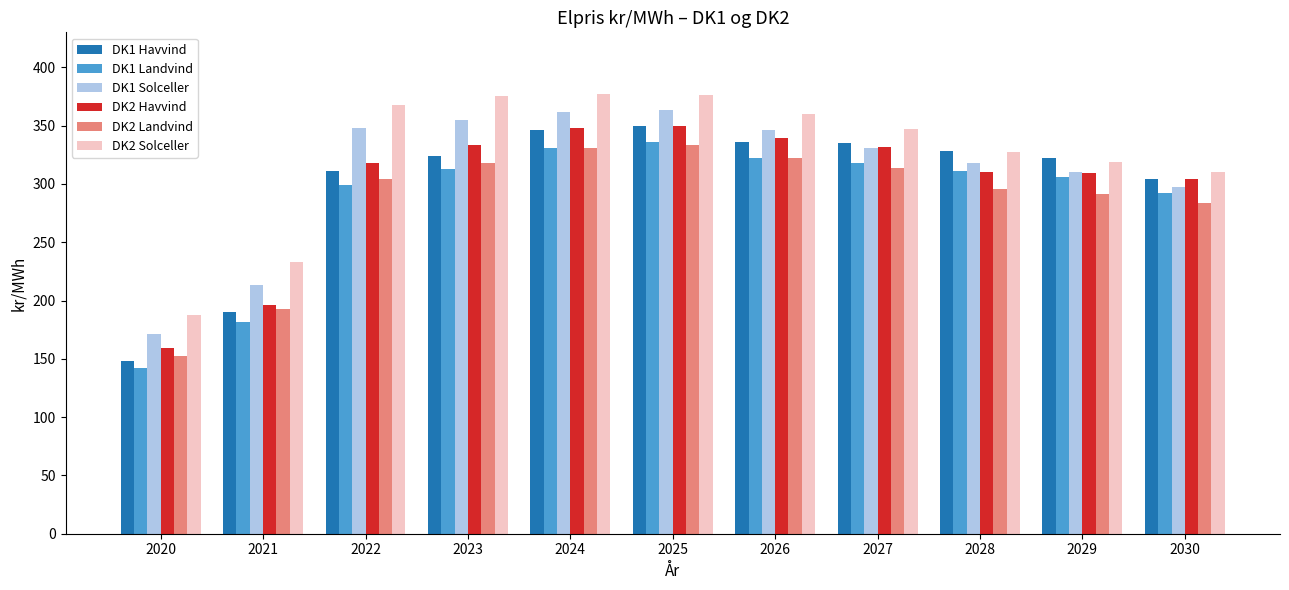

Is it true that DK1 Landvind equals 198 at 2025?

False